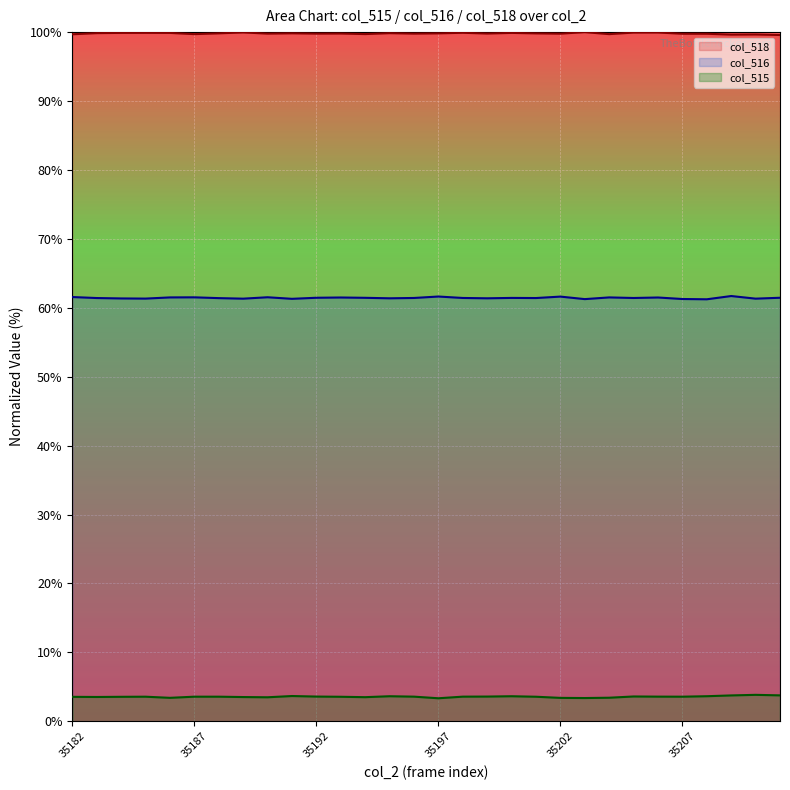

Count the col_515 values in the range 3 to 4.

30